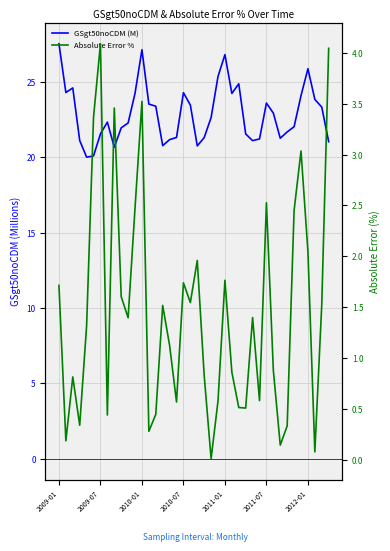

Where is GSgt50noCDM (M) nearest to the value 23?

31